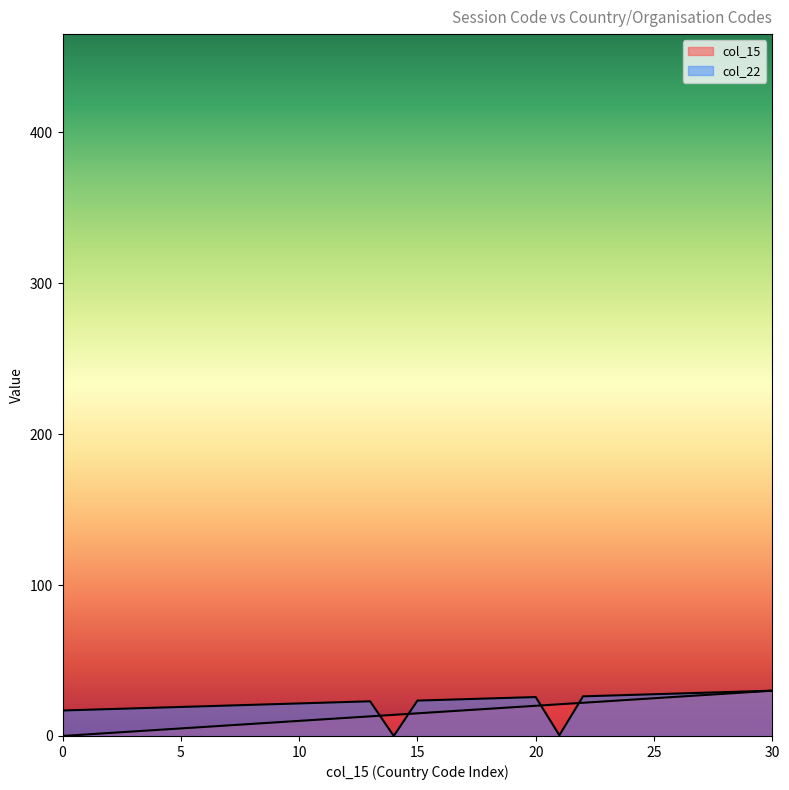

What is the difference between the maximum and minimum values in the col_22 series?

30.0